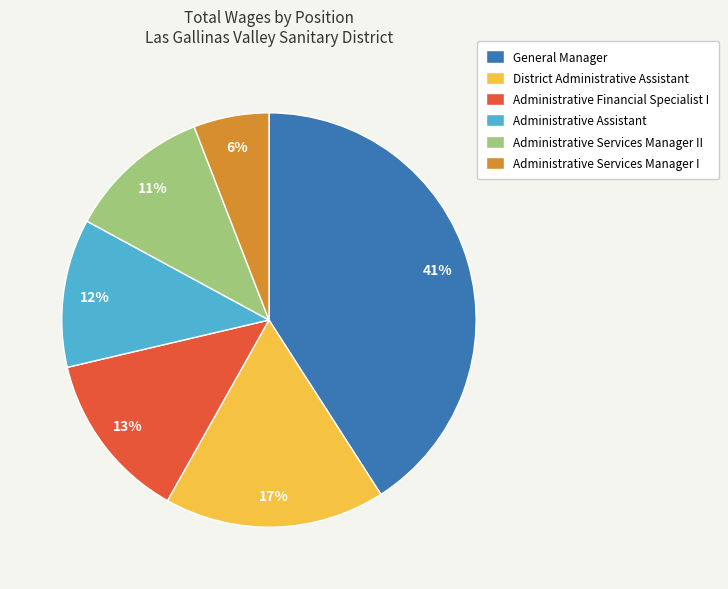

Between Administrative Financial Specialist I and Administrative Services Manager I, which is larger?

Administrative Financial Specialist I